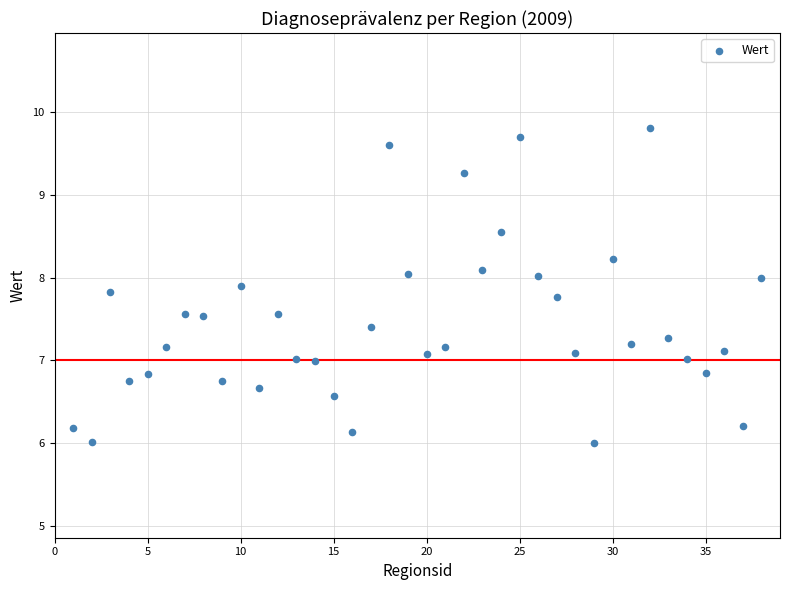

What is the range of Y values (max minus min)?

3.8